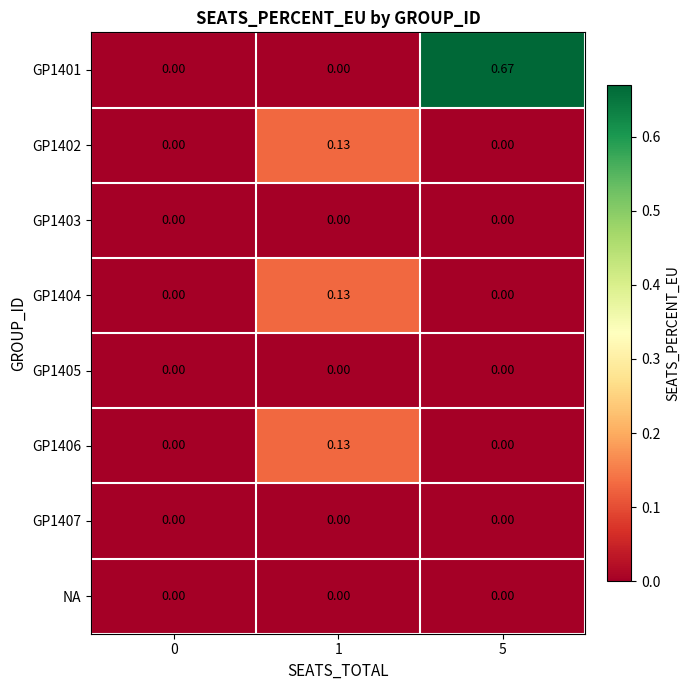

Which series has the largest range (max minus min)?

row_0